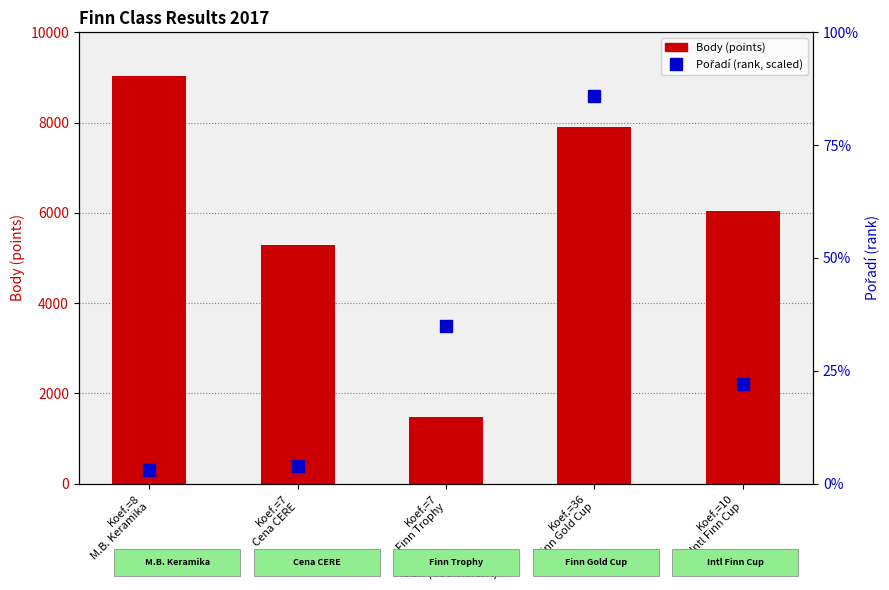

What is the total value across all series at Koef.=10
Intl Finn Cup?

6059